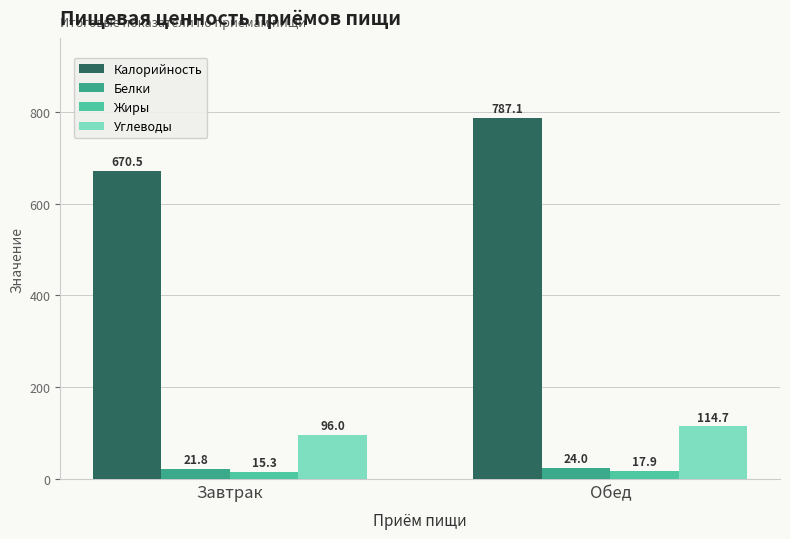

Is the value of Калорийность at Завтрак greater than the value of Белки at Обед?

Yes